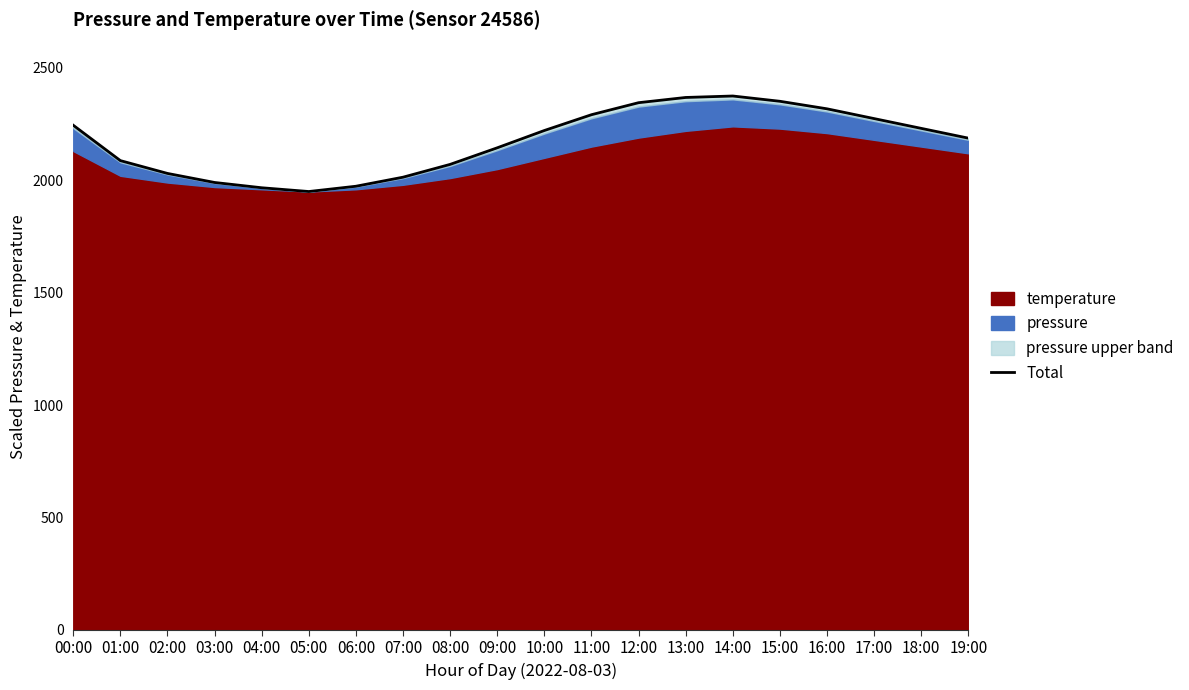

What is the label of the 10th point from the left?

09:00